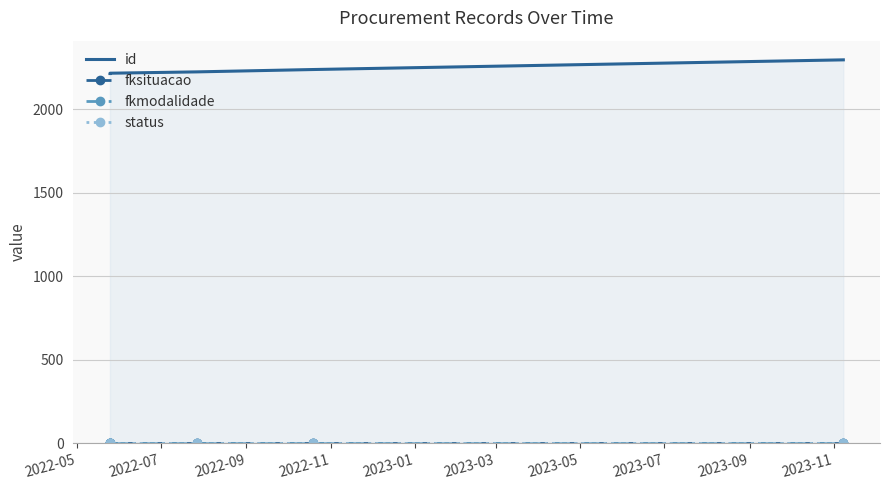

What is the value of the fkmodalidade point at the 3rd from the left?

2